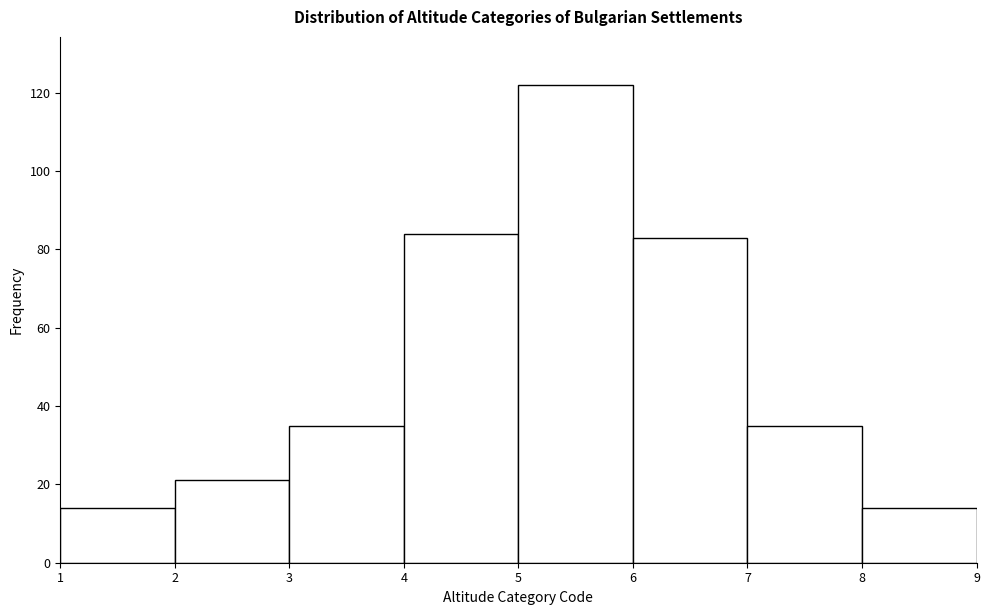

How tall is the bar that spans 8 to 9 on the x-axis? The values are not printed on the chart, so give them approximately, as read against the axis.

14